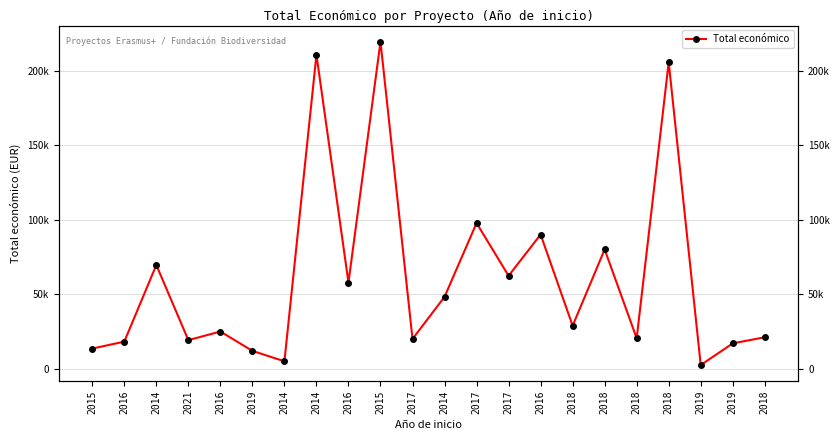

What is the label of the 2nd point from the right?

2019